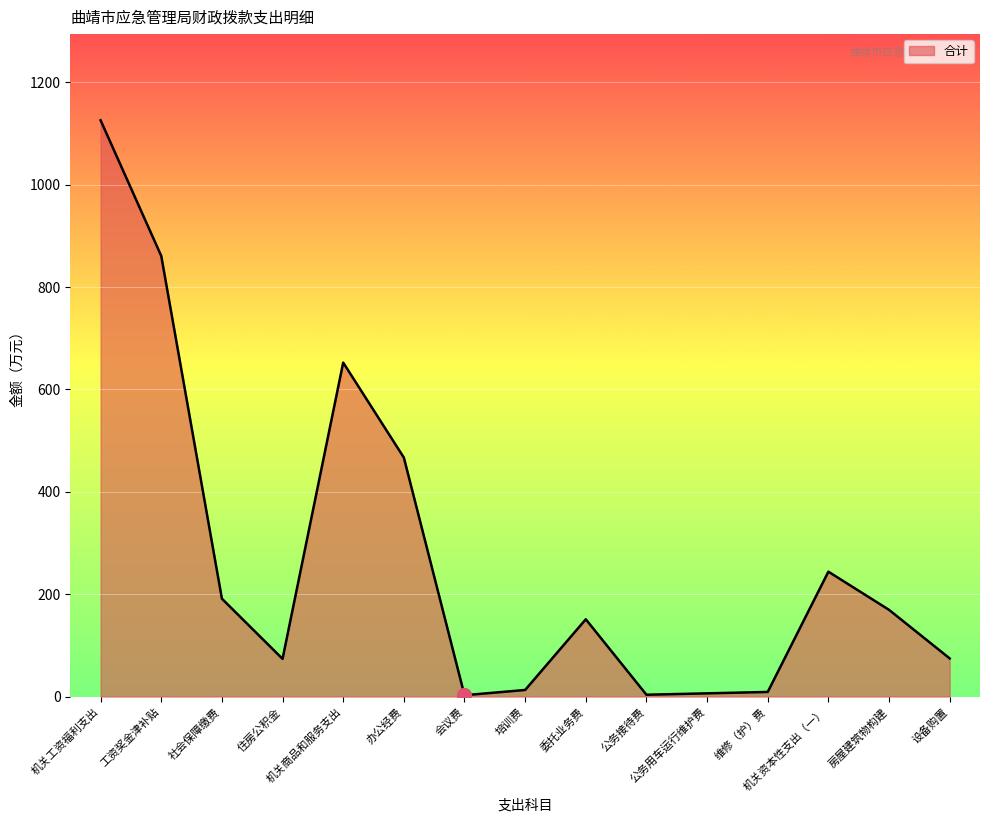

What value does the data have at 机关商品和服务支出?

652.3